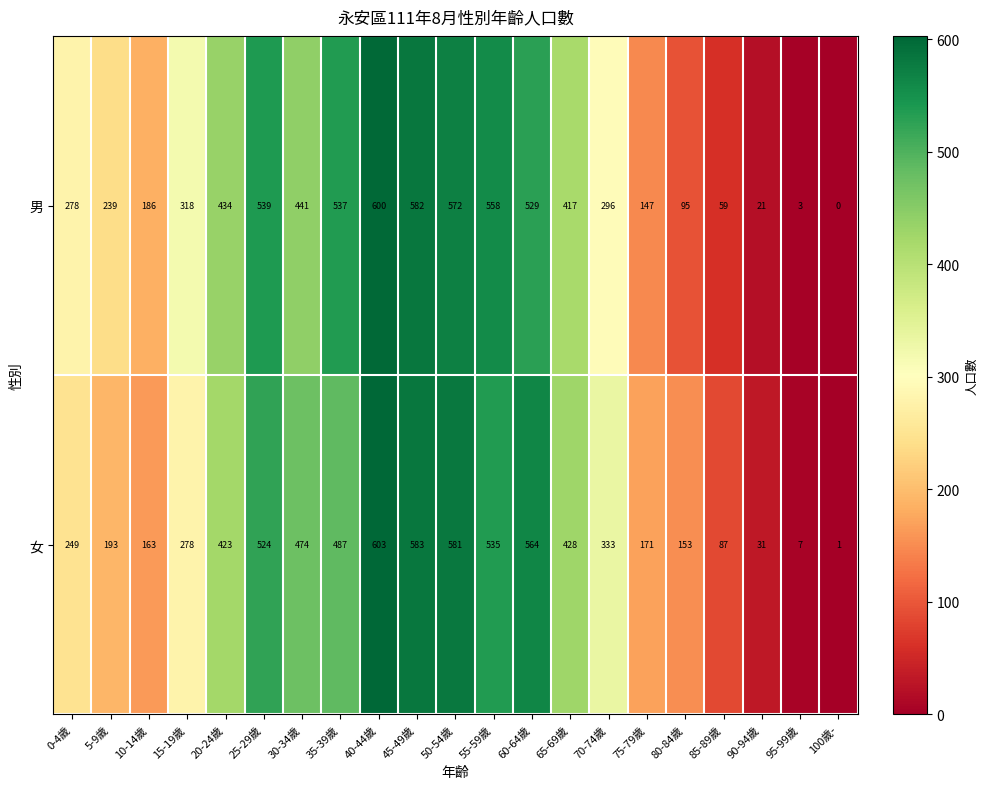

What is the difference between the maximum and minimum values in the 女 series?

602